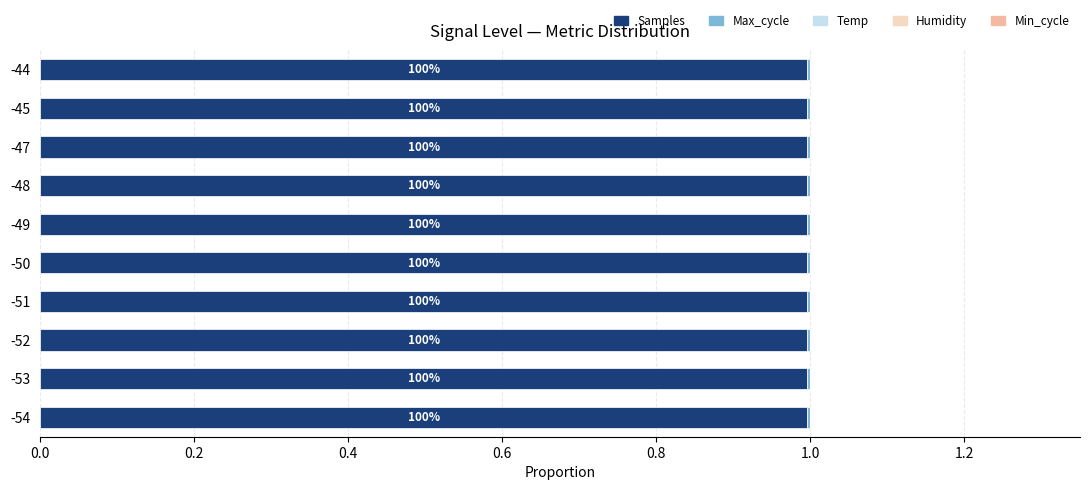

How many distinct data groups are displayed?

5